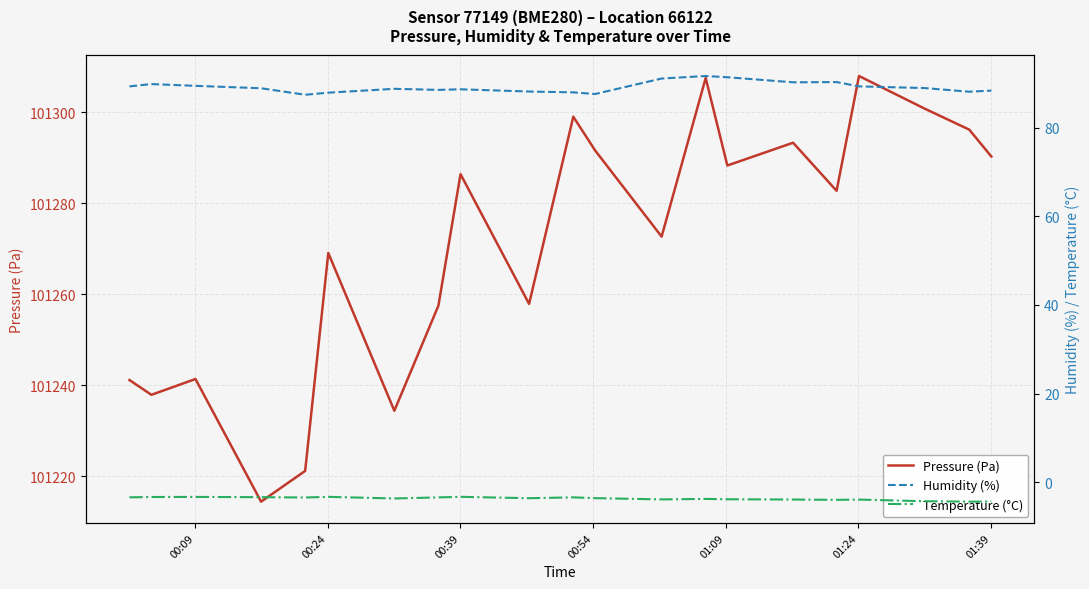

True or false: Temperature (°C) has a value of -5.7 at 00:24.

False